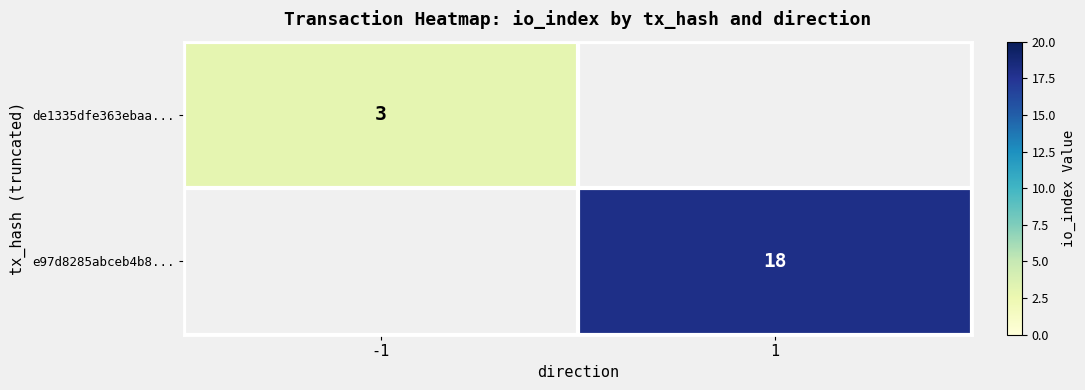

Is the value of e97d8285abceb4b8... at 1 greater than the value of de1335dfe363ebaa... at -1?

Yes